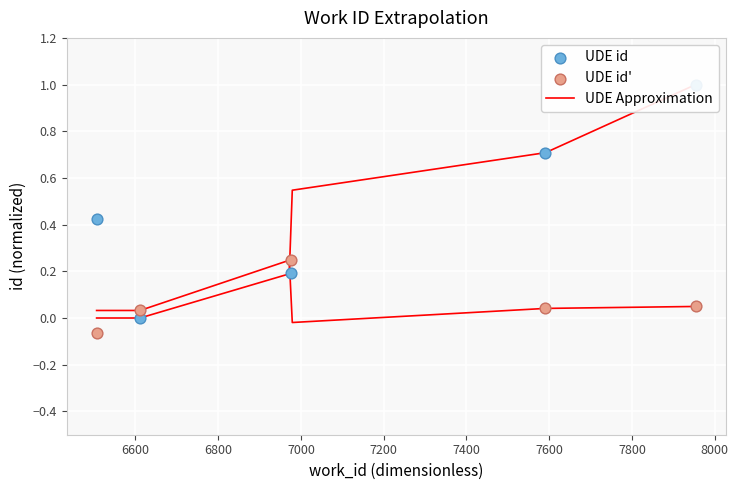

What is the change in value from 7591 to 7954?

+0.3